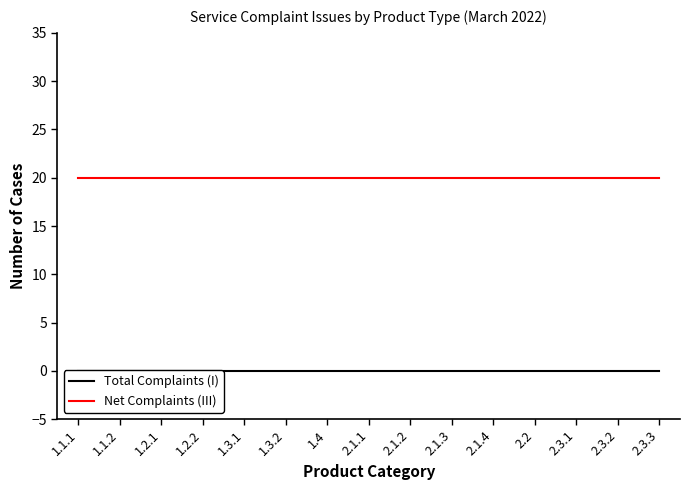

Reading right to left, extract all data points from this chart.

Total Complaints (I): 2.3.3=0	2.3.2=0	2.3.1=0	2.2=0	2.1.4=0	2.1.3=0	2.1.2=0	2.1.1=0	1.4=0	1.3.2=0	1.3.1=0	1.2.2=0	1.2.1=0	1.1.2=0	1.1.1=0
Net Complaints (III): 2.3.3=20	2.3.2=20	2.3.1=20	2.2=20	2.1.4=20	2.1.3=20	2.1.2=20	2.1.1=20	1.4=20	1.3.2=20	1.3.1=20	1.2.2=20	1.2.1=20	1.1.2=20	1.1.1=20